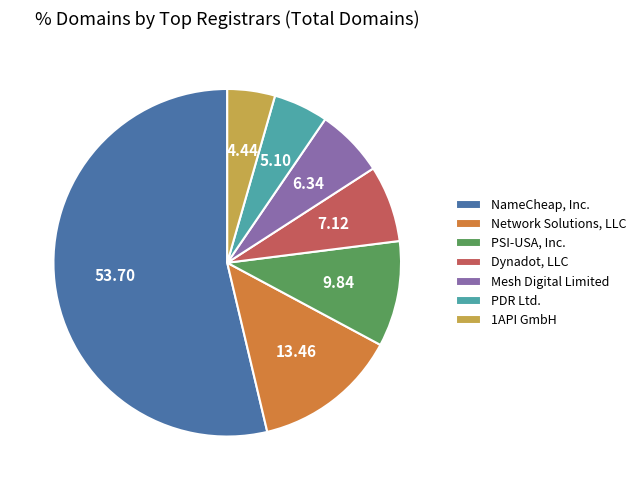

Does any single category account for the majority?

Yes